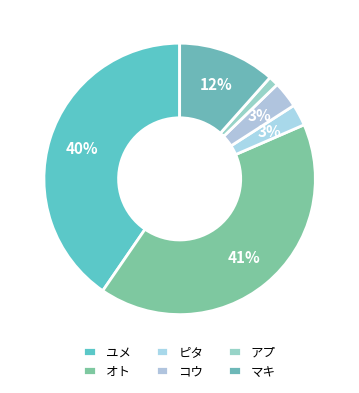

How many segments does this pie chart have?

6